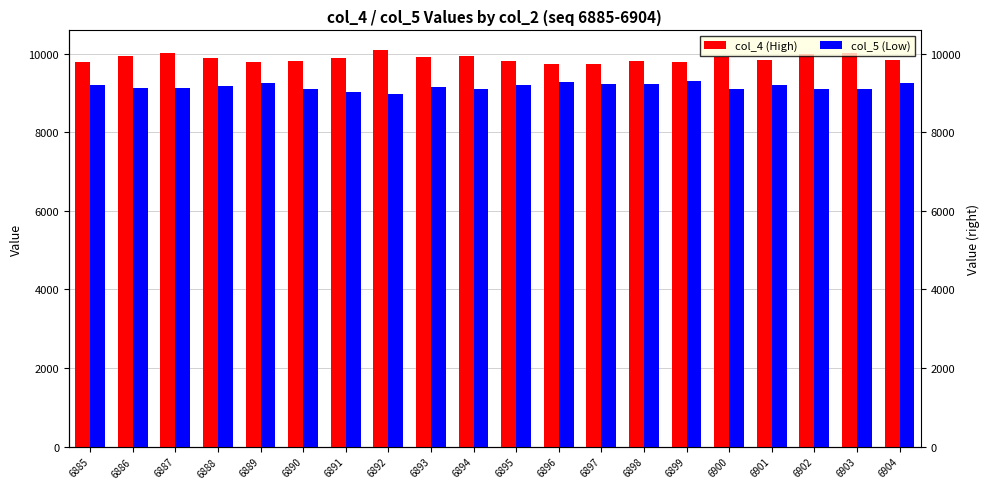

At which label does col_4 (High) reach its minimum?

6896